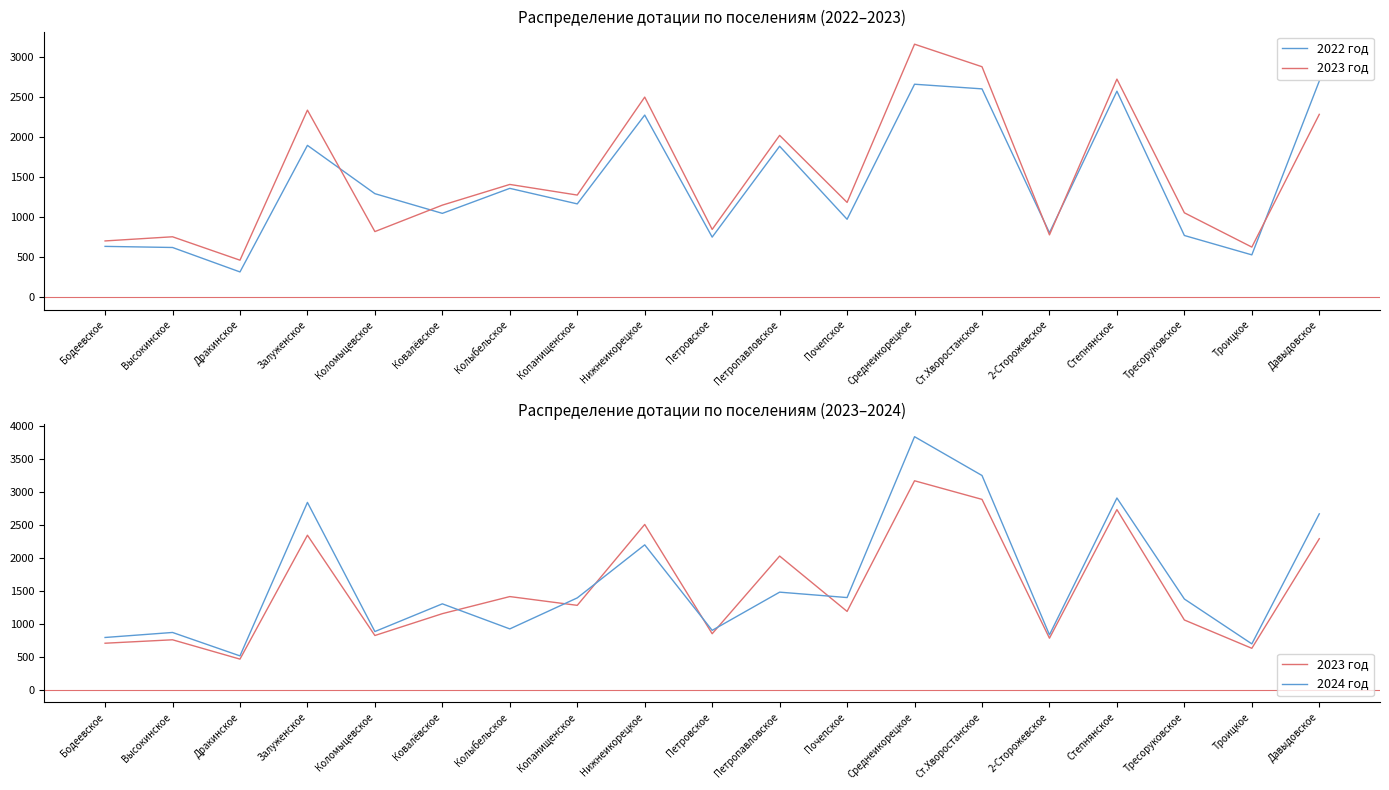

What is the maximum value for 2023 год?

3165.0